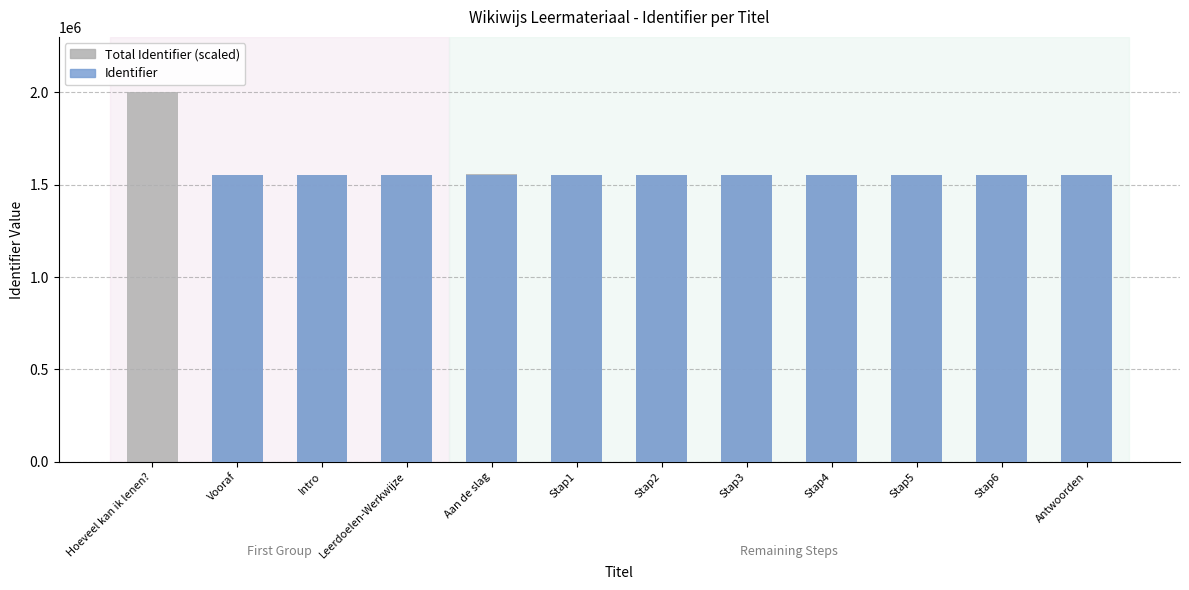

What is the difference between the maximum and second lowest values in the Identifier series?

18